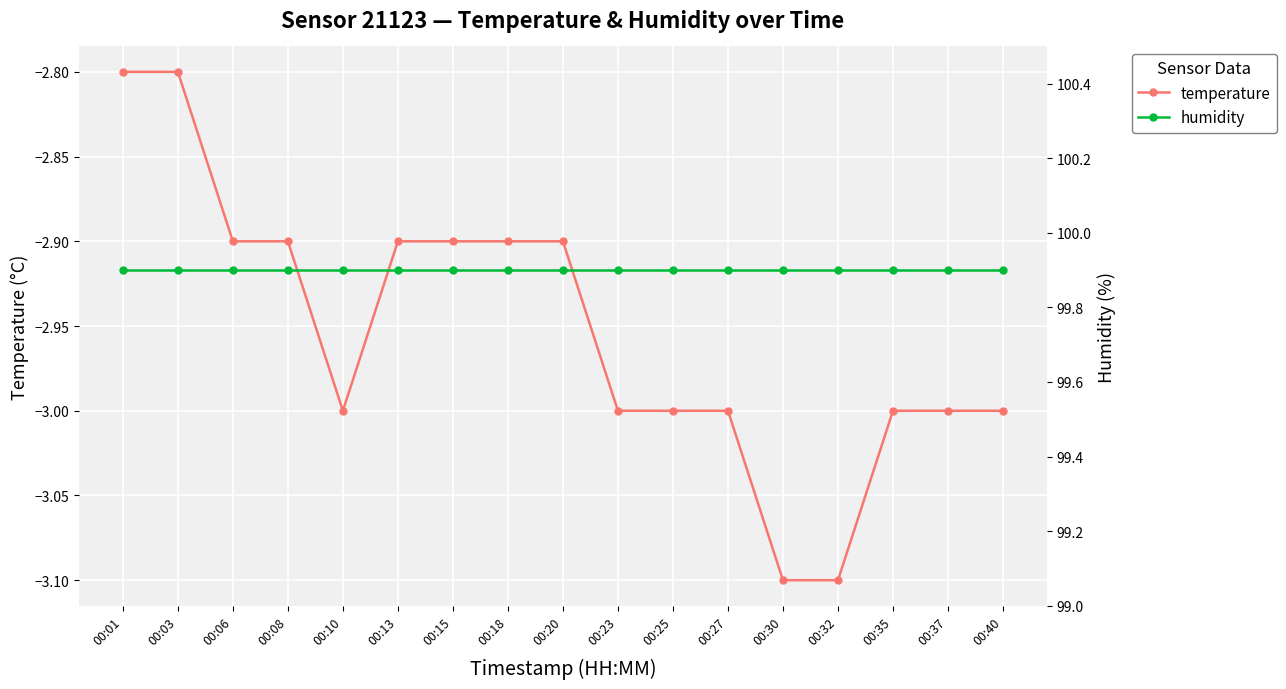

How many interior local valleys does the temperature series have?

1